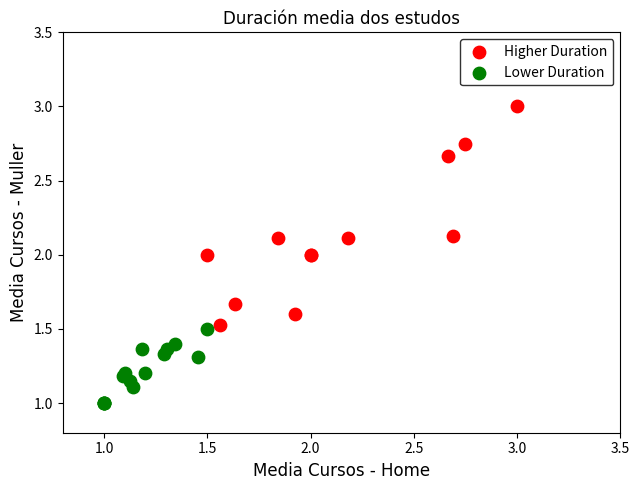

Which series contains the lowest Y value?

Lower Duration